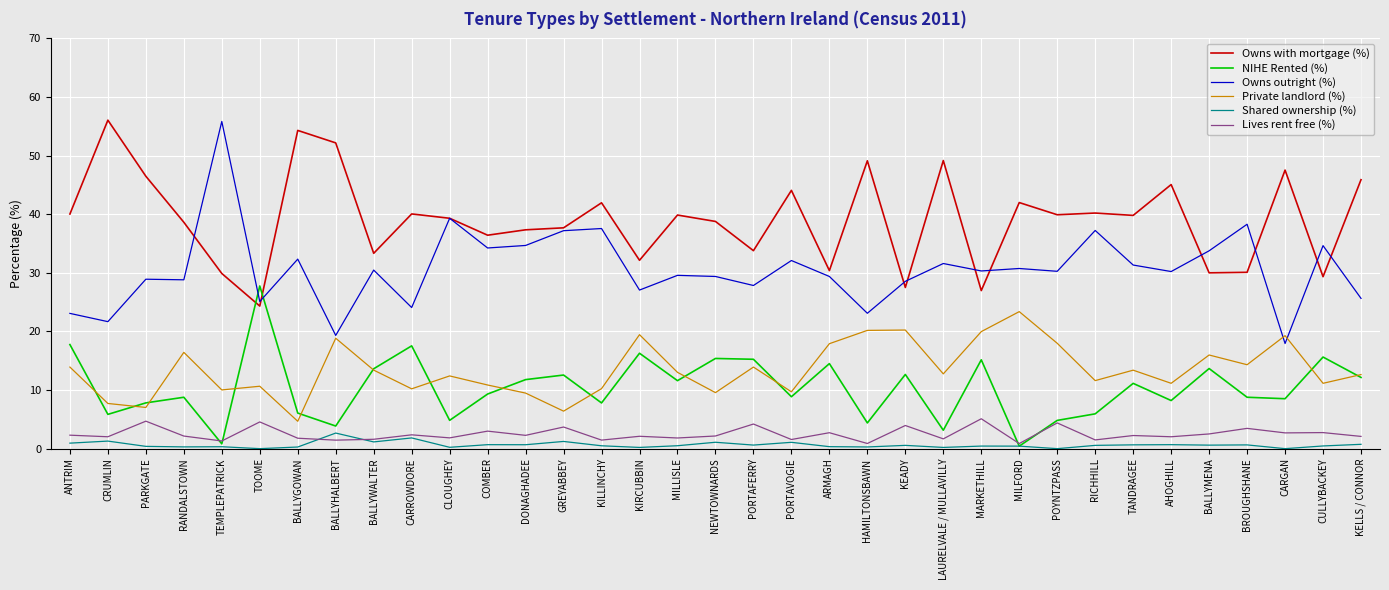

Which series has the largest range (max minus min)?

Owns outright (%)